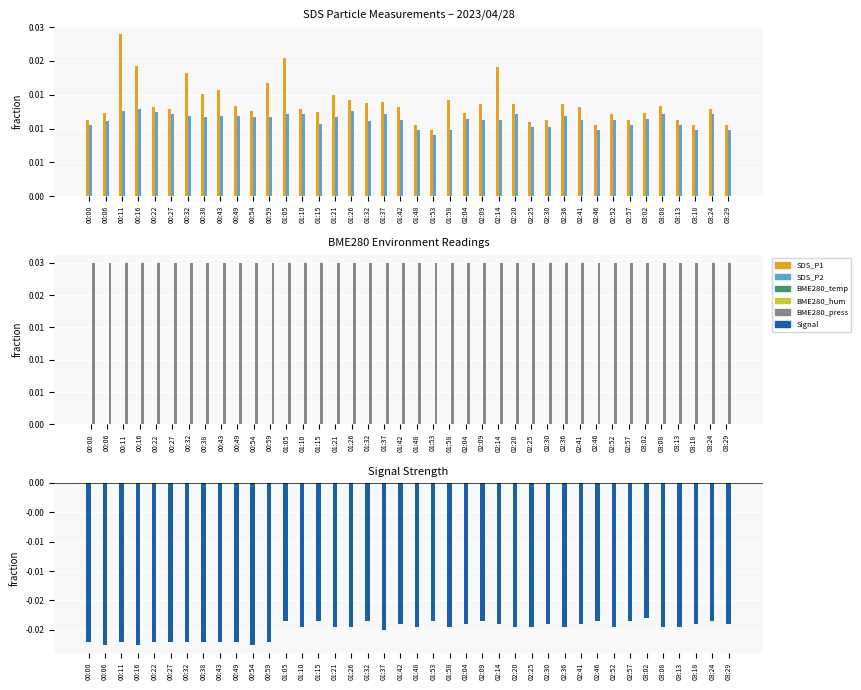

How many groups of bars are there?

40